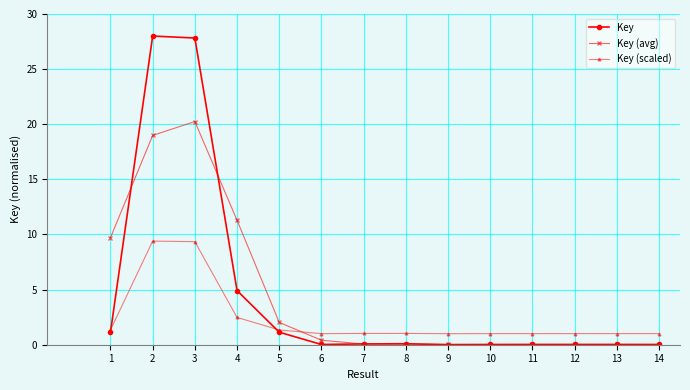

Read the Key (avg) value at 2.

19.0